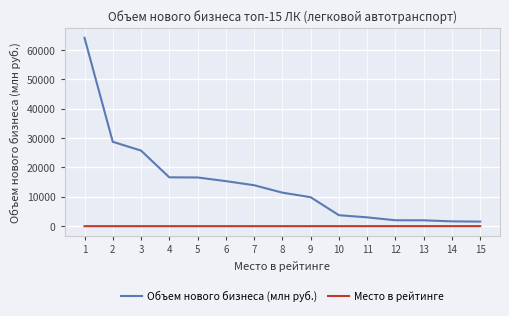

What is the difference between the maximum and minimum values in the Объем нового бизнеса (млн руб.) series?

62574.0